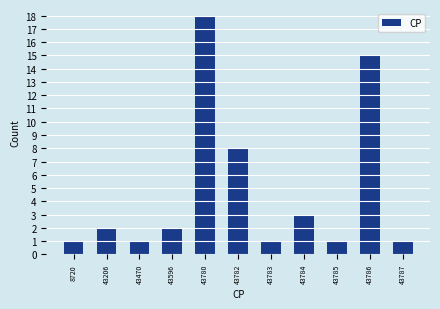

Reading left to right, transcribe all the data shown in this chart.

1	2	1	2	18	8	1	3	1	15	1